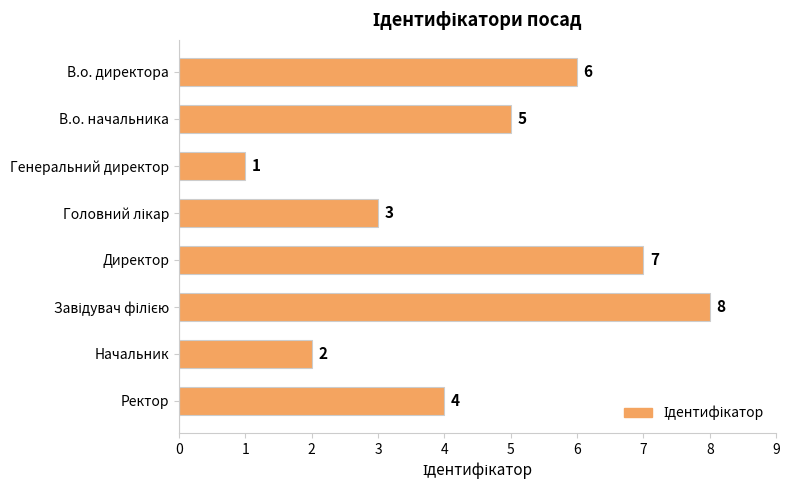

What is the sum of all values?

36